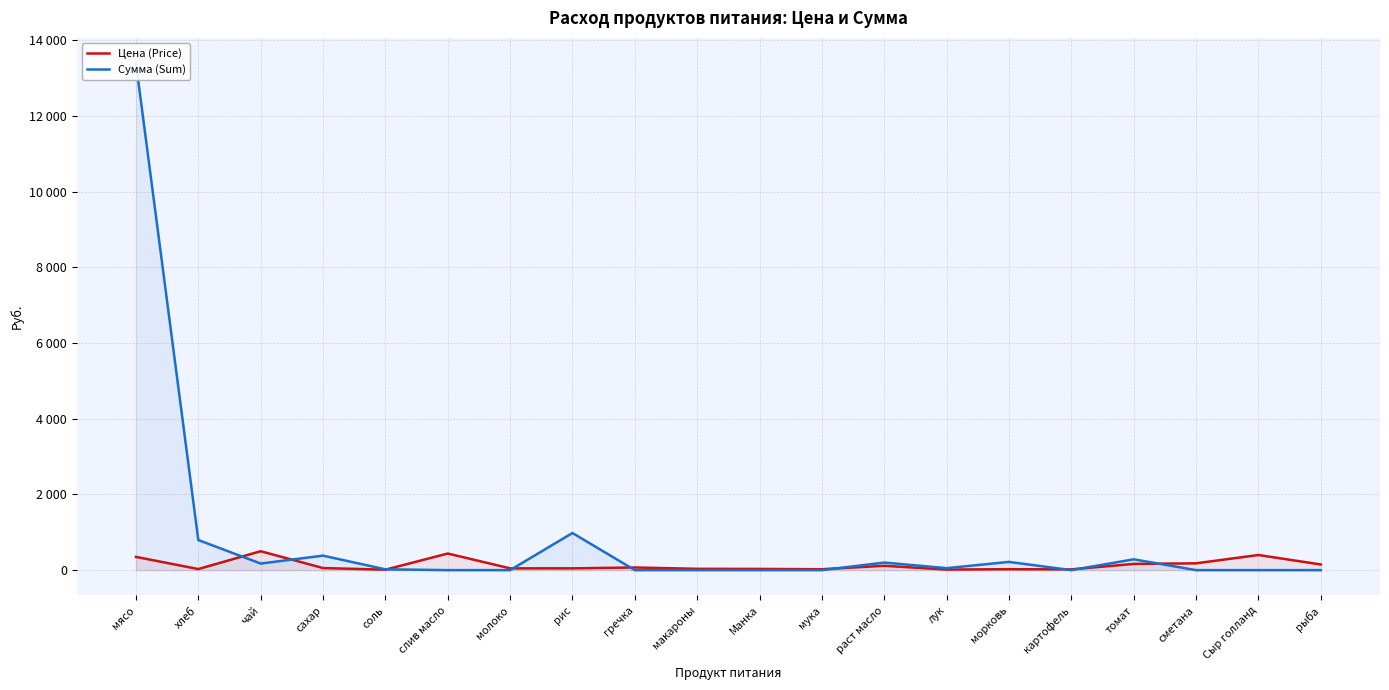

Rank the series at чай from lowest to highest value.

Сумма (Sum), Цена (Price)